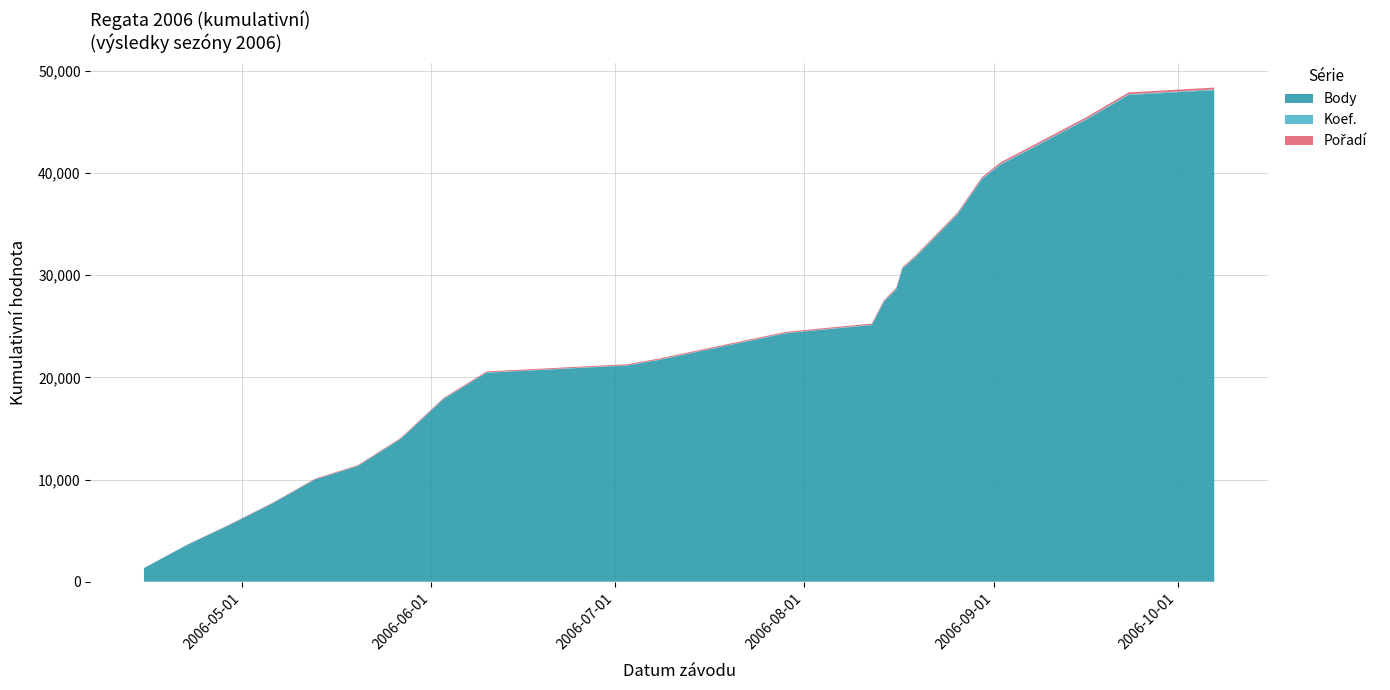

What is the minimum value for Body?

1330